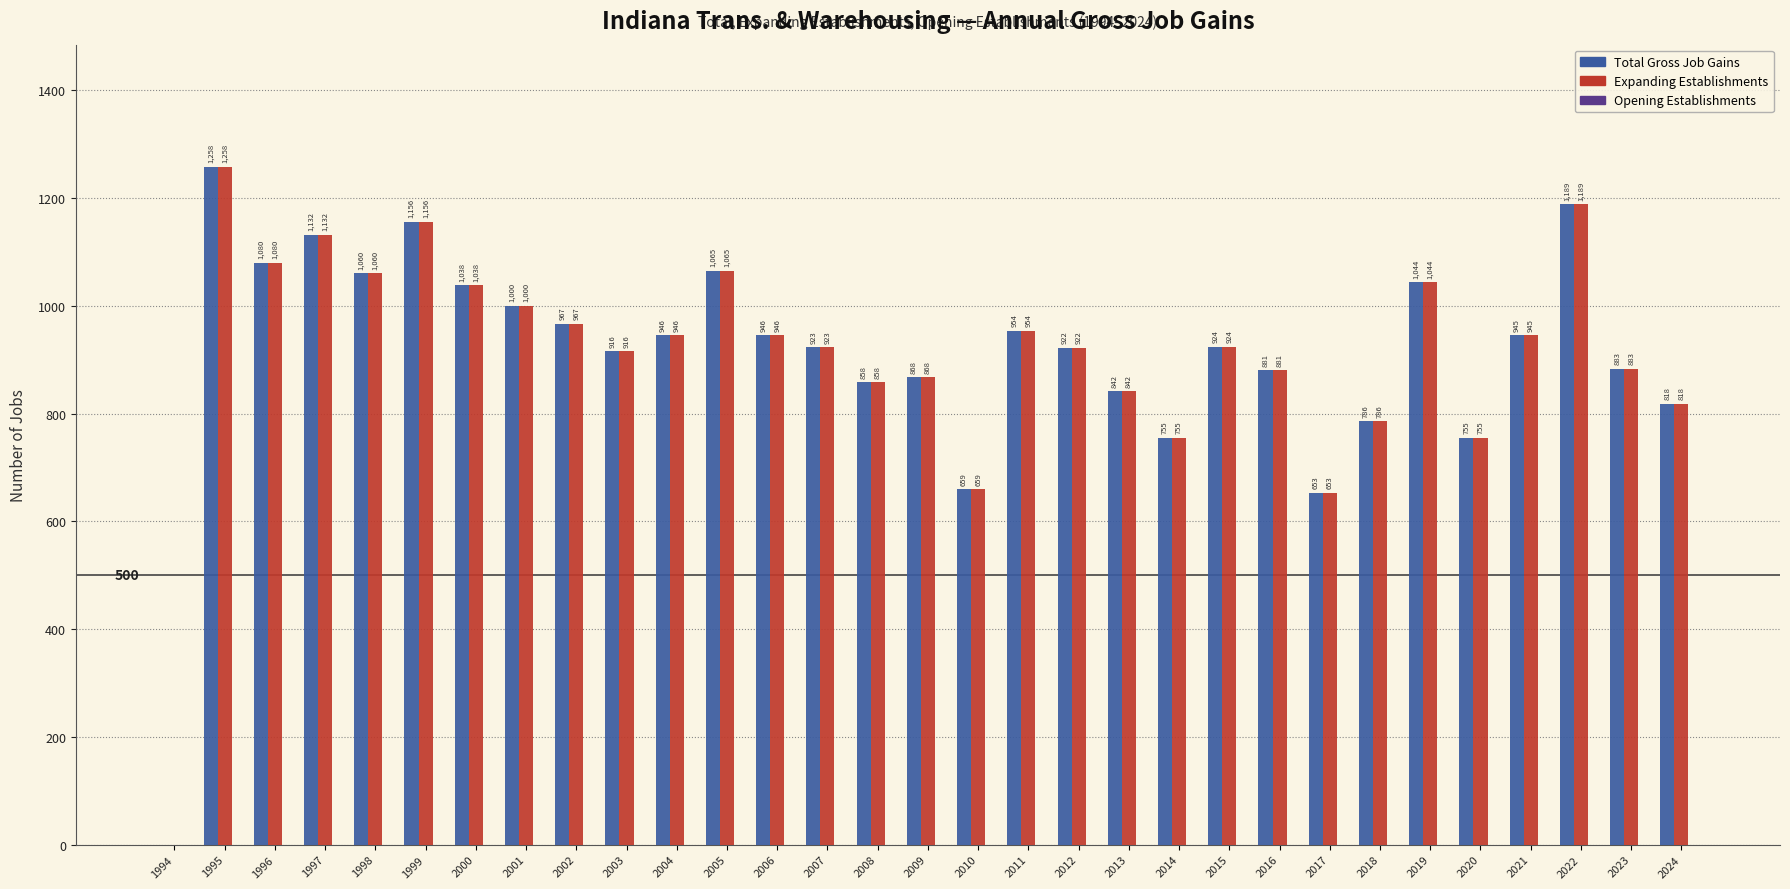

Is the value of Total Gross Job Gains at 2008 greater than the value of Expanding Establishments at 2024?

Yes